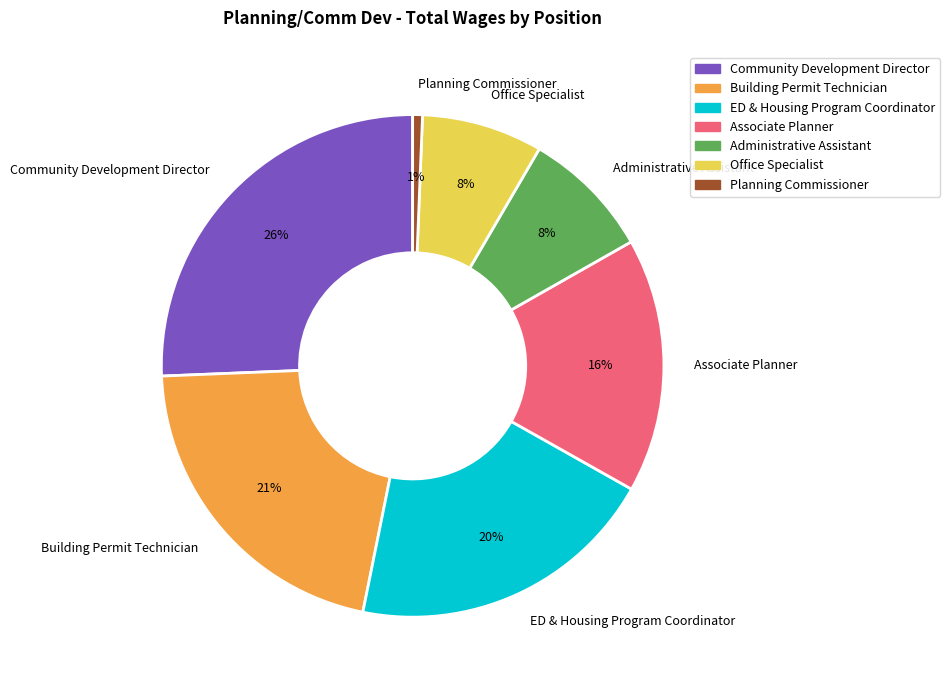

Is it true that ED & Housing Program Coordinator is 9% of the pie?

False